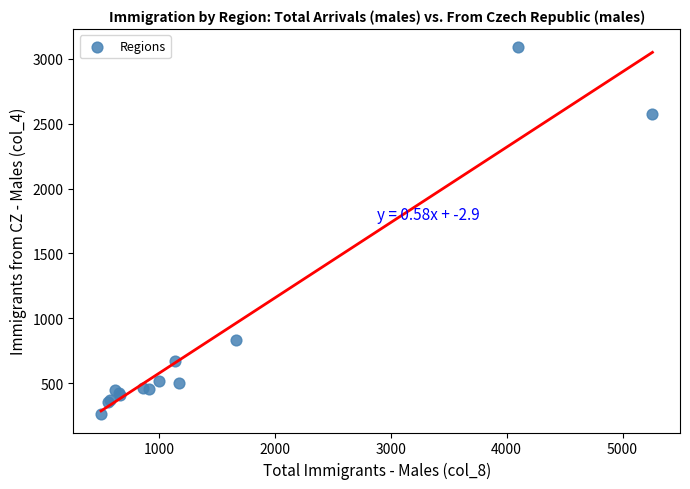

What Y value in the scatter plot is closest to 1675?

836